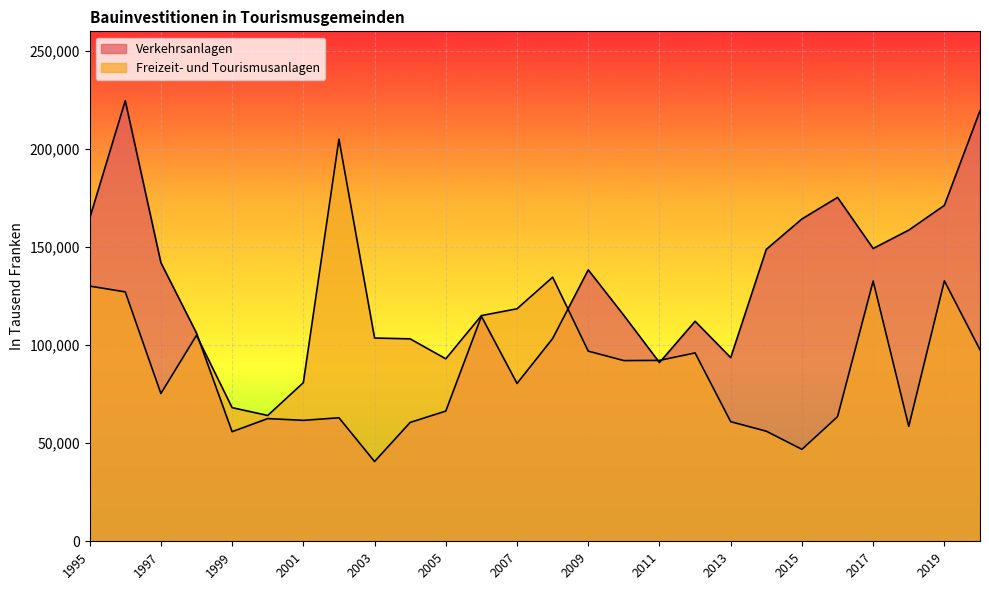

What is the value of the Freizeit- und Tourismusanlagen point at the 23rd from the left?

132671